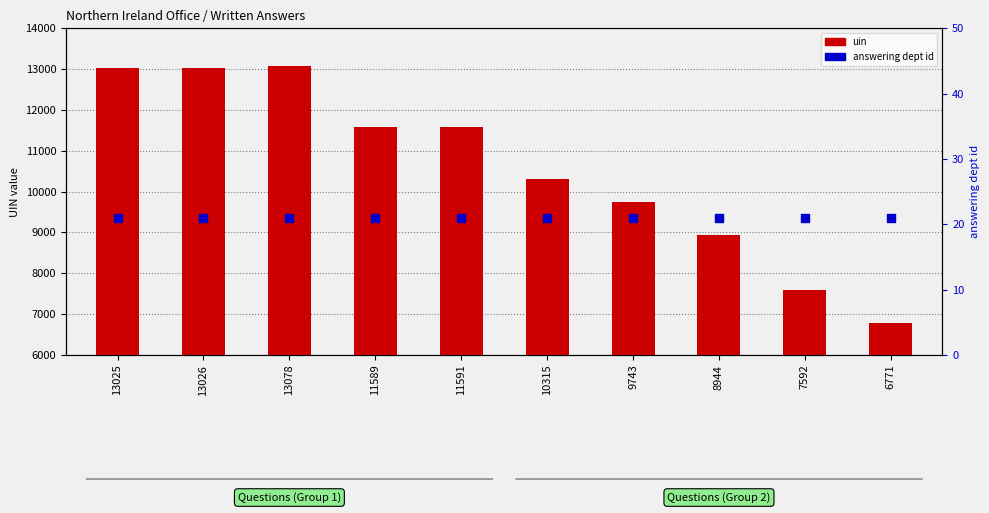

Which series contains the lowest Y value?

answering dept id